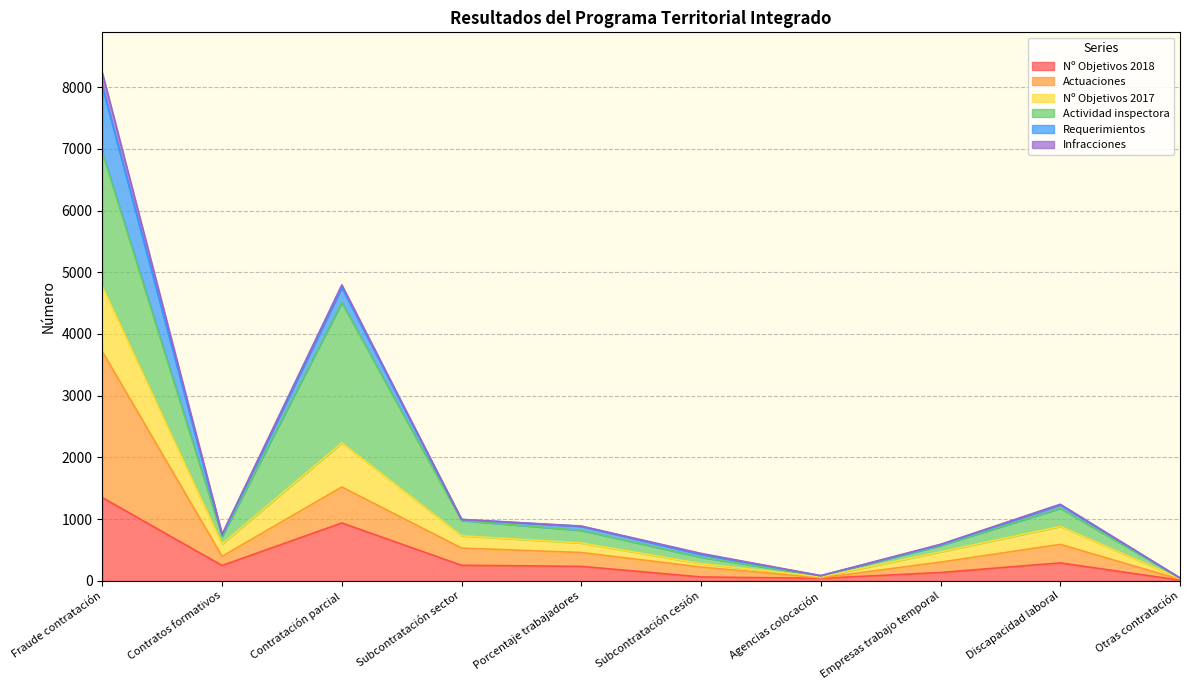

At which category is the sum across all series the highest?

Fraude contratación